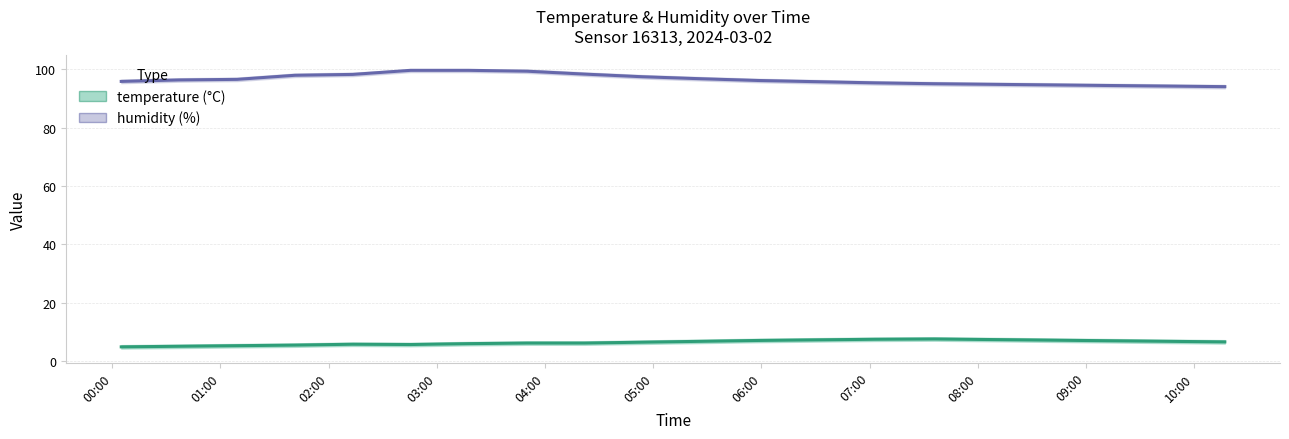

Rank the series by their average value, from highest to lowest.

humidity, temperature